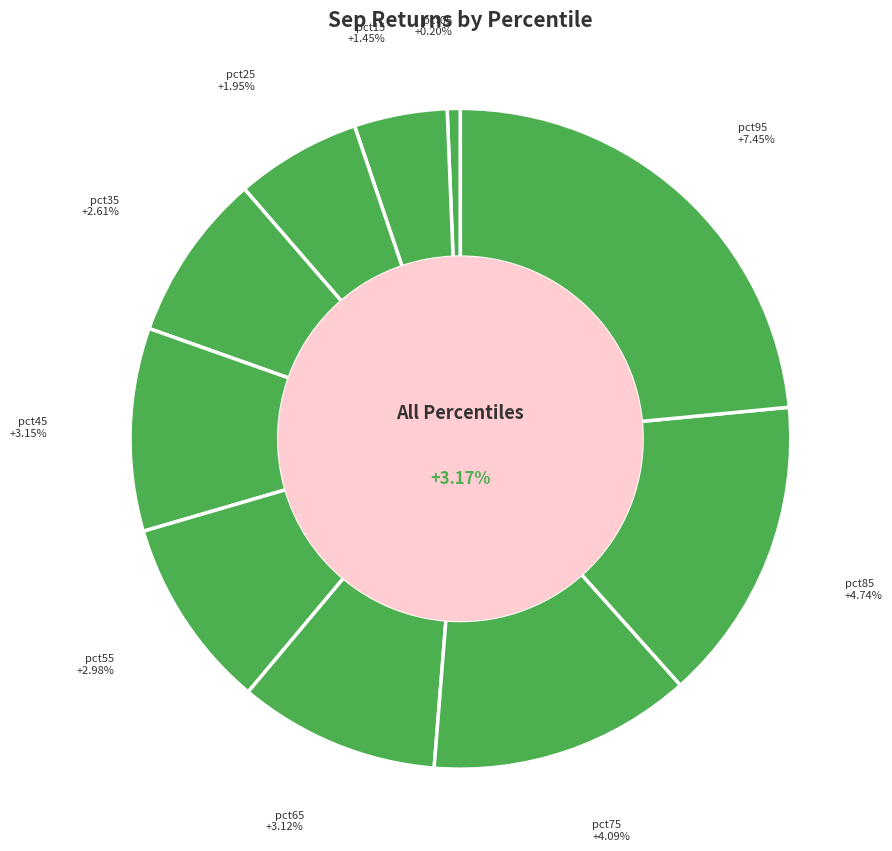

The pct95 slice represents 30% of the pie. True or false?

False